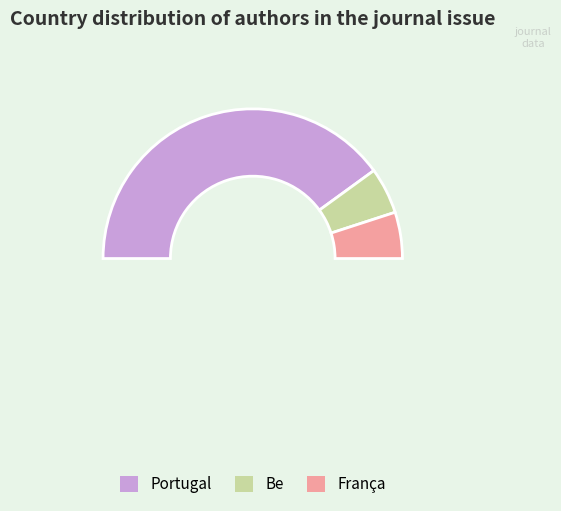

Count the number of slices in the pie.

3